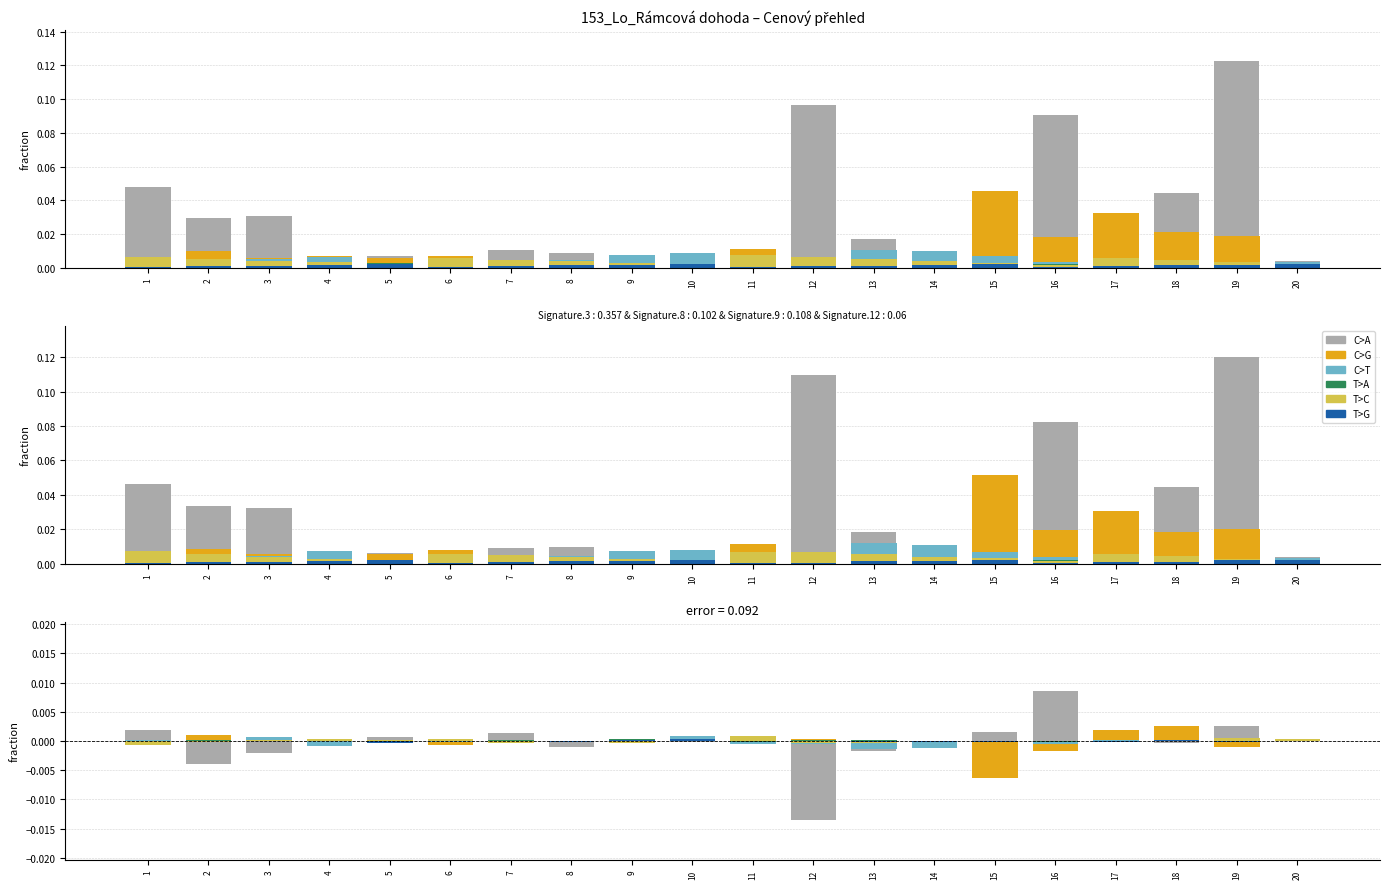

Which category has the lowest value across all series?

12